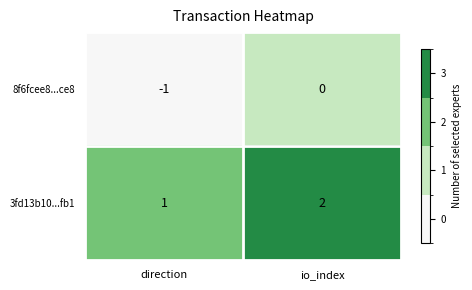

True or false: 8f6fcee8...ce8 has a value of 0 at io_index.

True